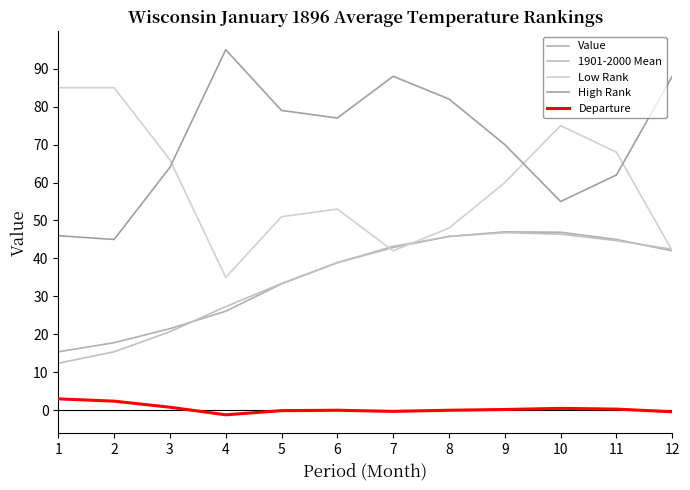

Between 1 and 2, which series saw the biggest shift?

1901-2000 Mean